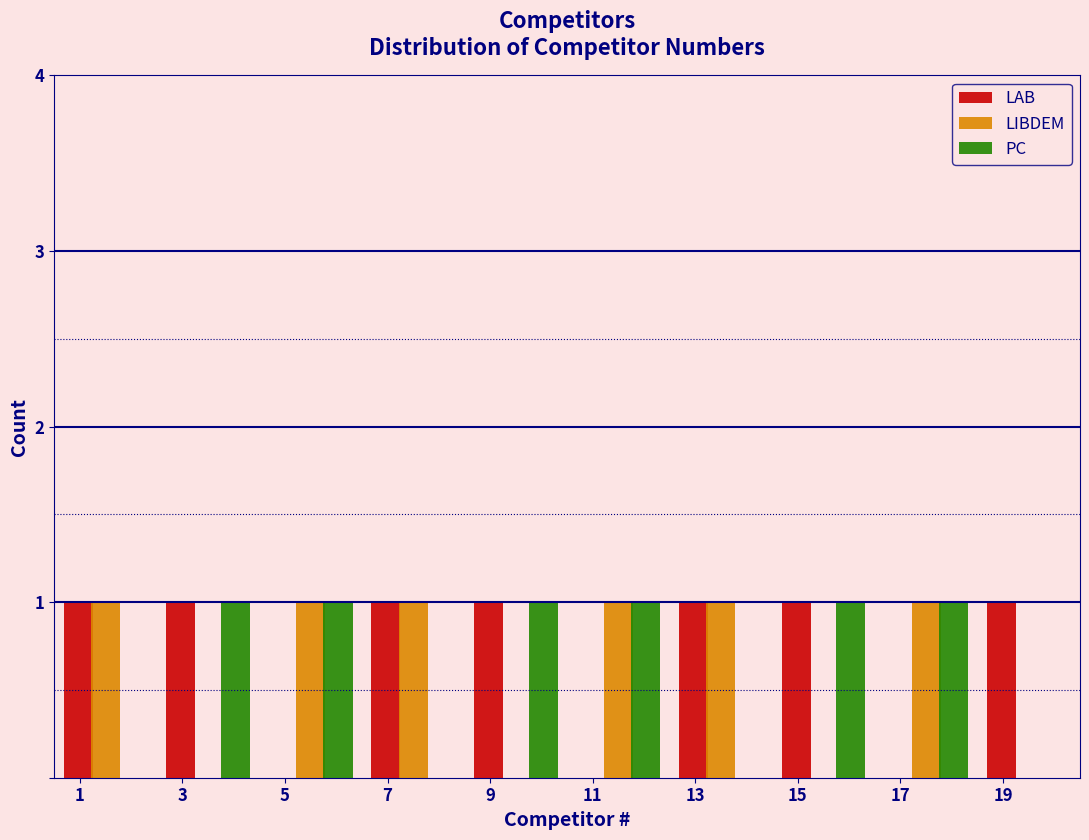

Reading left to right, transcribe this chart: for each range on the x-axis, give the height of each series' bar. The values are not printed on the chart, so give them approximately, as read against the axis.

0.5 to 2.5: LAB=1	LIBDEM=1	PC=0
2.5 to 4.5: LAB=1	LIBDEM=0	PC=1
4.5 to 6.5: LAB=0	LIBDEM=1	PC=1
6.5 to 8.5: LAB=1	LIBDEM=1	PC=0
8.5 to 10.5: LAB=1	LIBDEM=0	PC=1
10.5 to 12.5: LAB=0	LIBDEM=1	PC=1
12.5 to 14.5: LAB=1	LIBDEM=1	PC=0
14.5 to 16.5: LAB=1	LIBDEM=0	PC=1
16.5 to 18.5: LAB=0	LIBDEM=1	PC=1
18.5 to 20.5: LAB=1	LIBDEM=0	PC=0